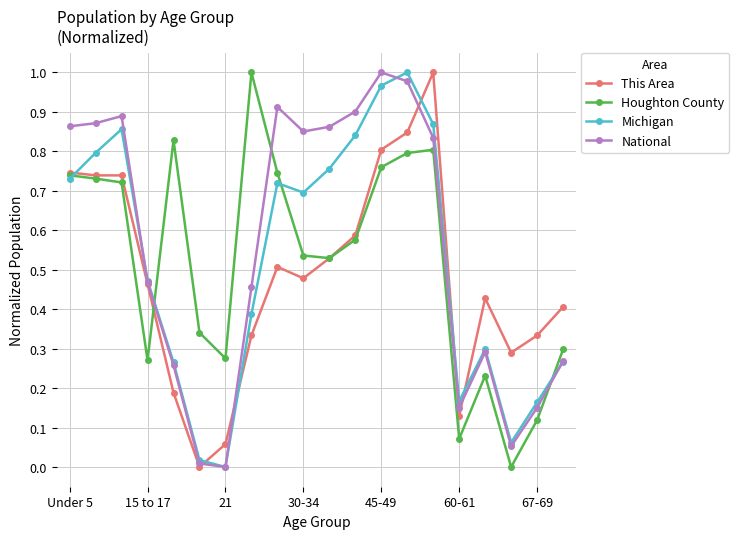

Does the chart display data point markers on the line(s)?

Yes